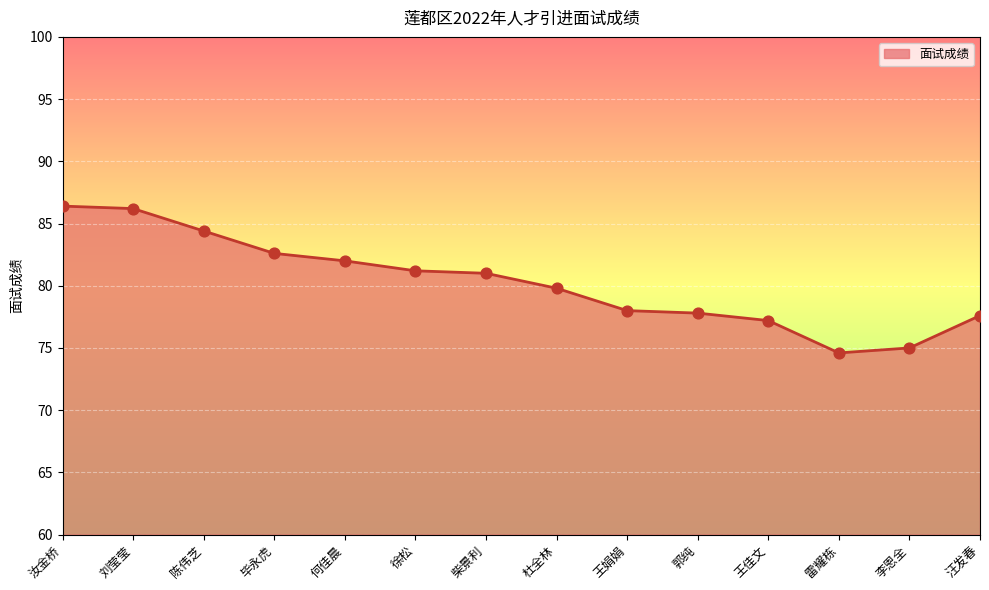

What is the ratio of the value at 毕永虎 to the value at 汪发春?

1.1